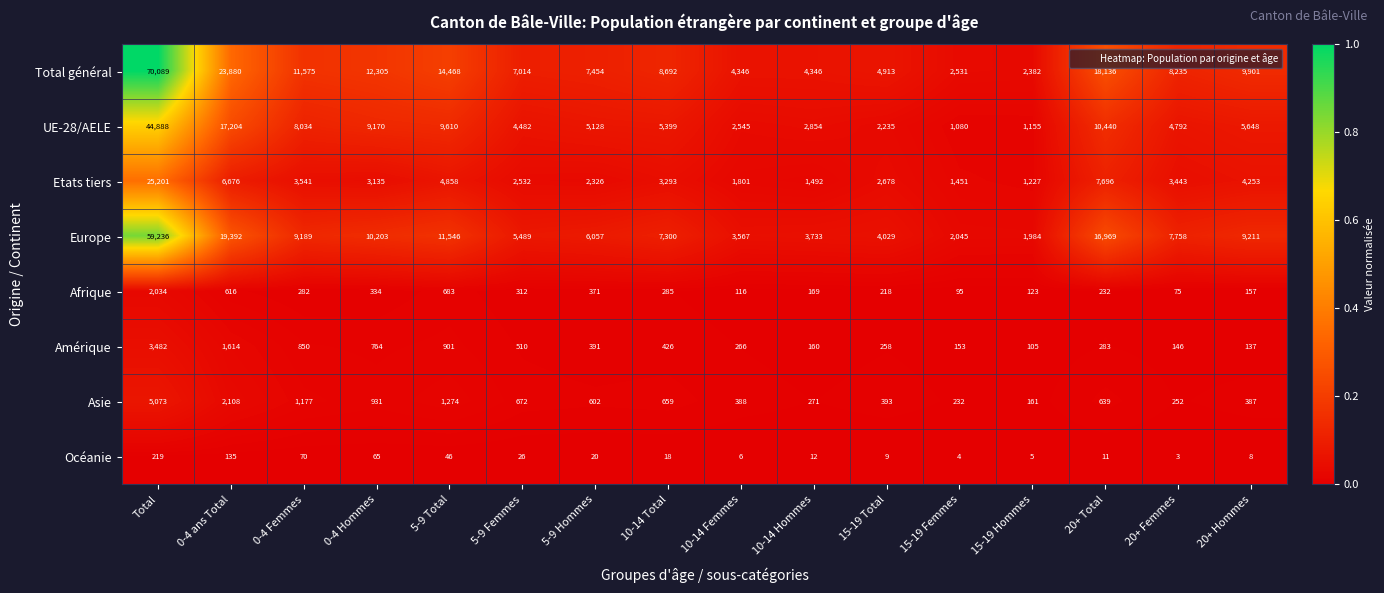

What is the minimum value for Asie?

161